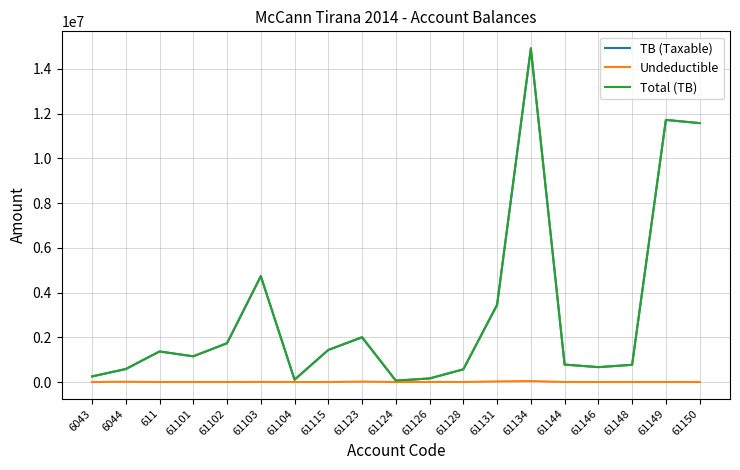

The value of TB (Taxable) at 61123 is 1991862.2. True or false?

True